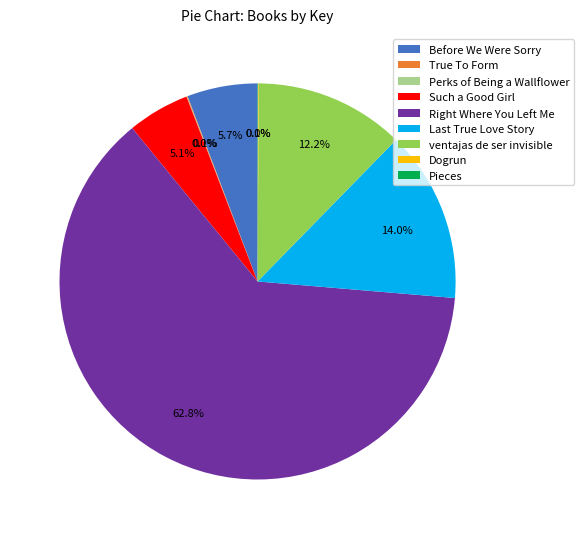

Is there any slice that represents more than half of the pie?

Yes